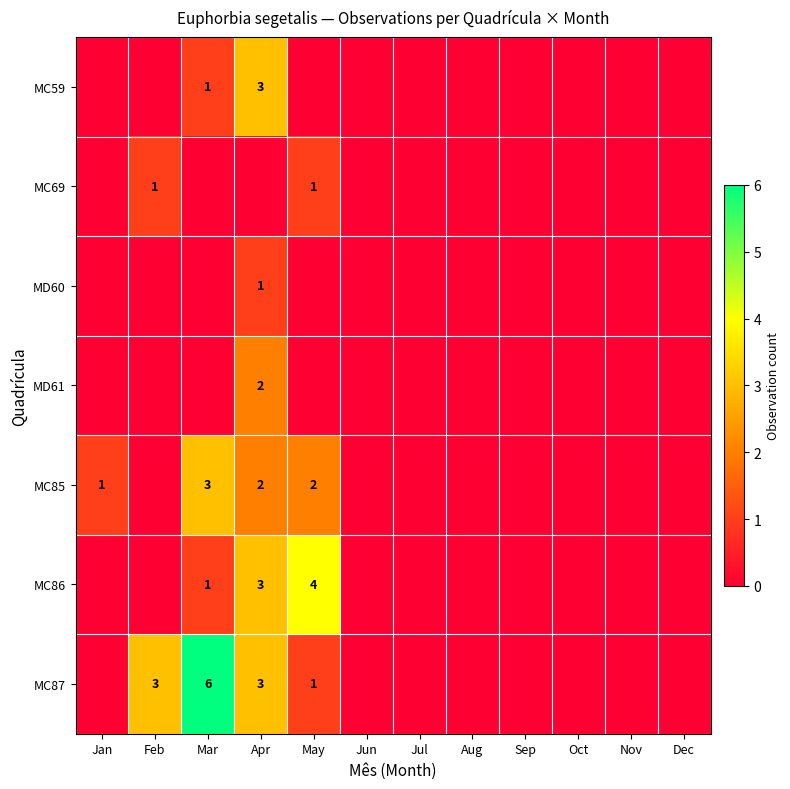

What is the greatest value displayed?

6